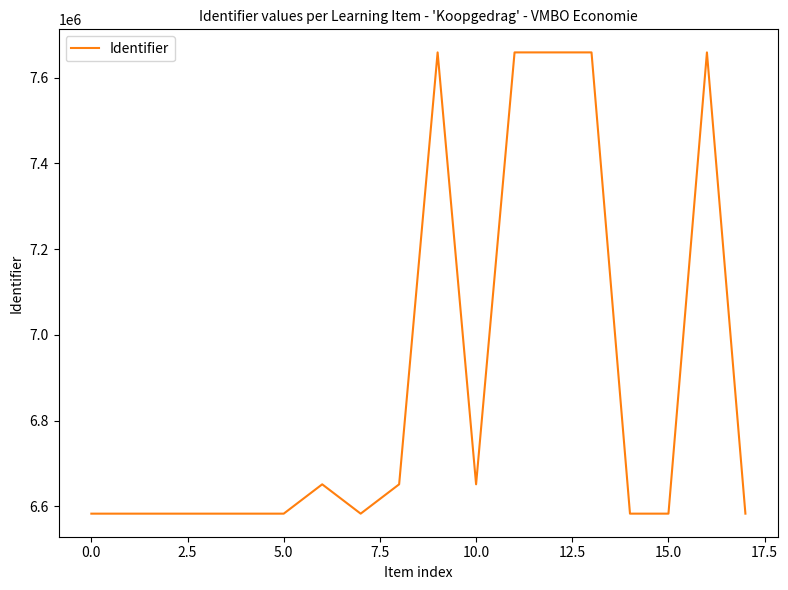

What is the sum of all values?

124076932